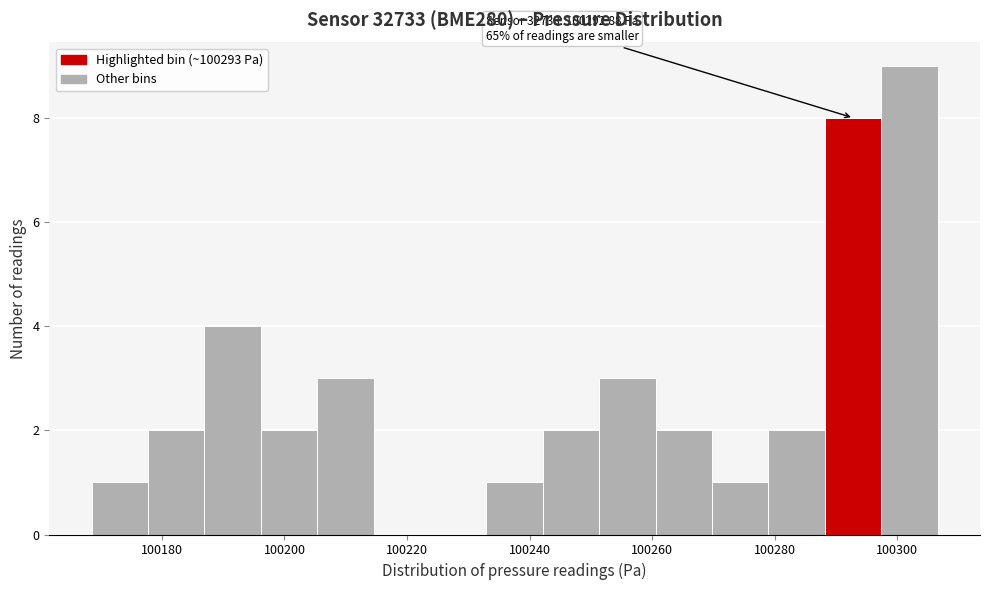

Over which range of the x-axis is the bar tallest?

100298 to 100306